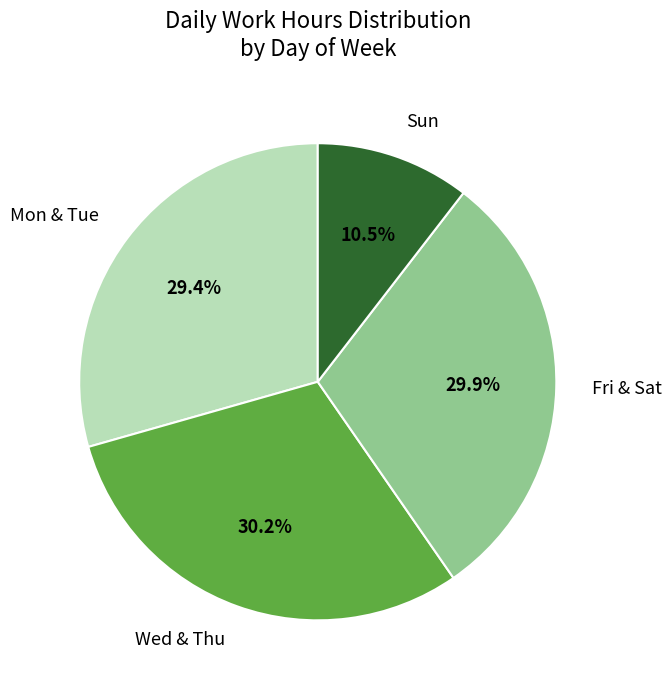

What is the smallest slice in the pie chart?

Sun